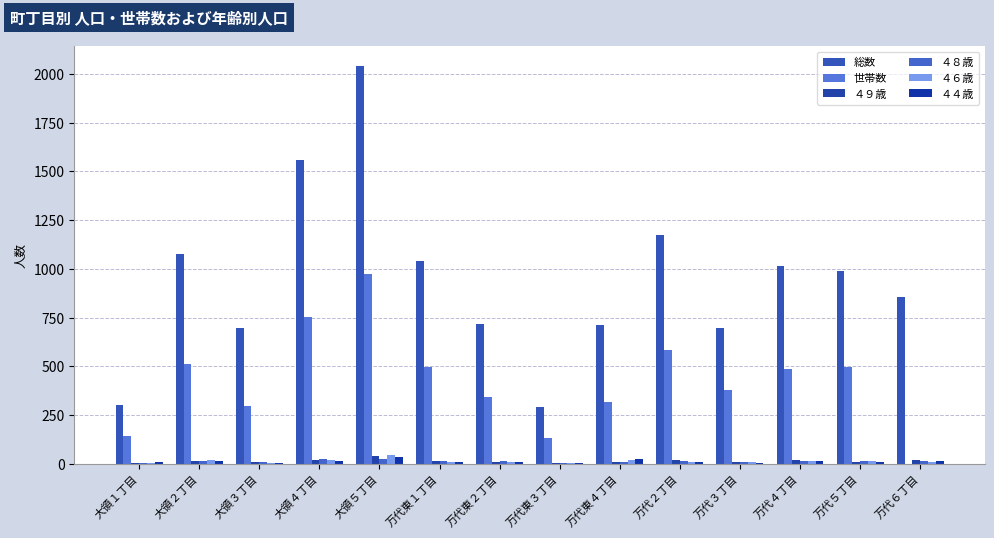

What is the maximum value for ４４歳?

35